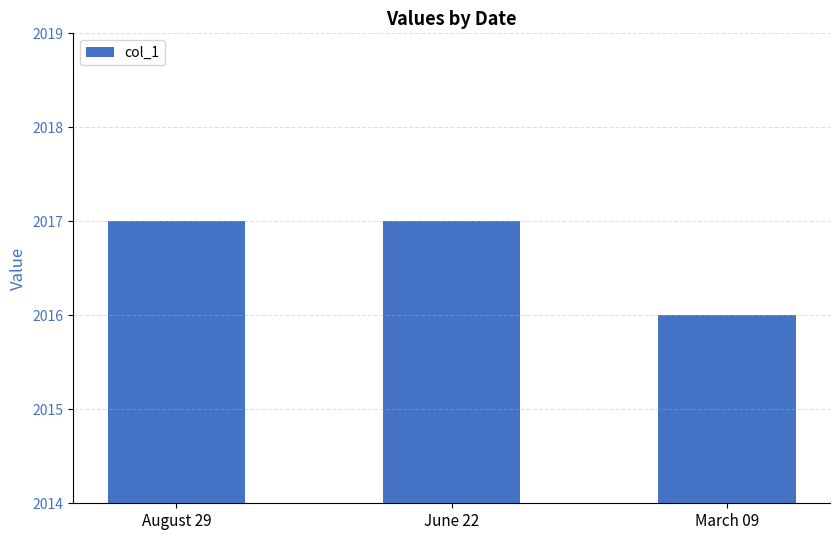

What is the greatest value displayed?

2017